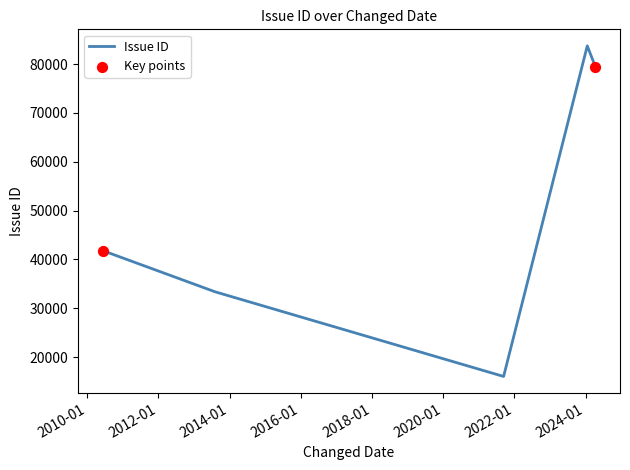

What is the difference between the second highest and minimum values?

63417